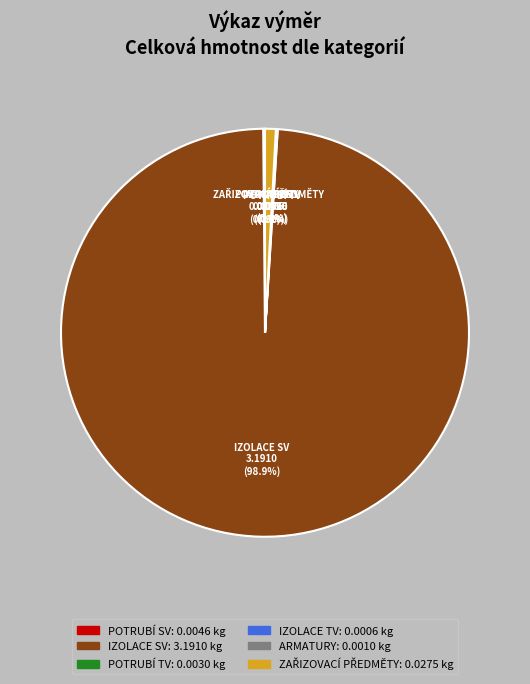

What portion of the pie excludes IZOLACE SV?

1.1%